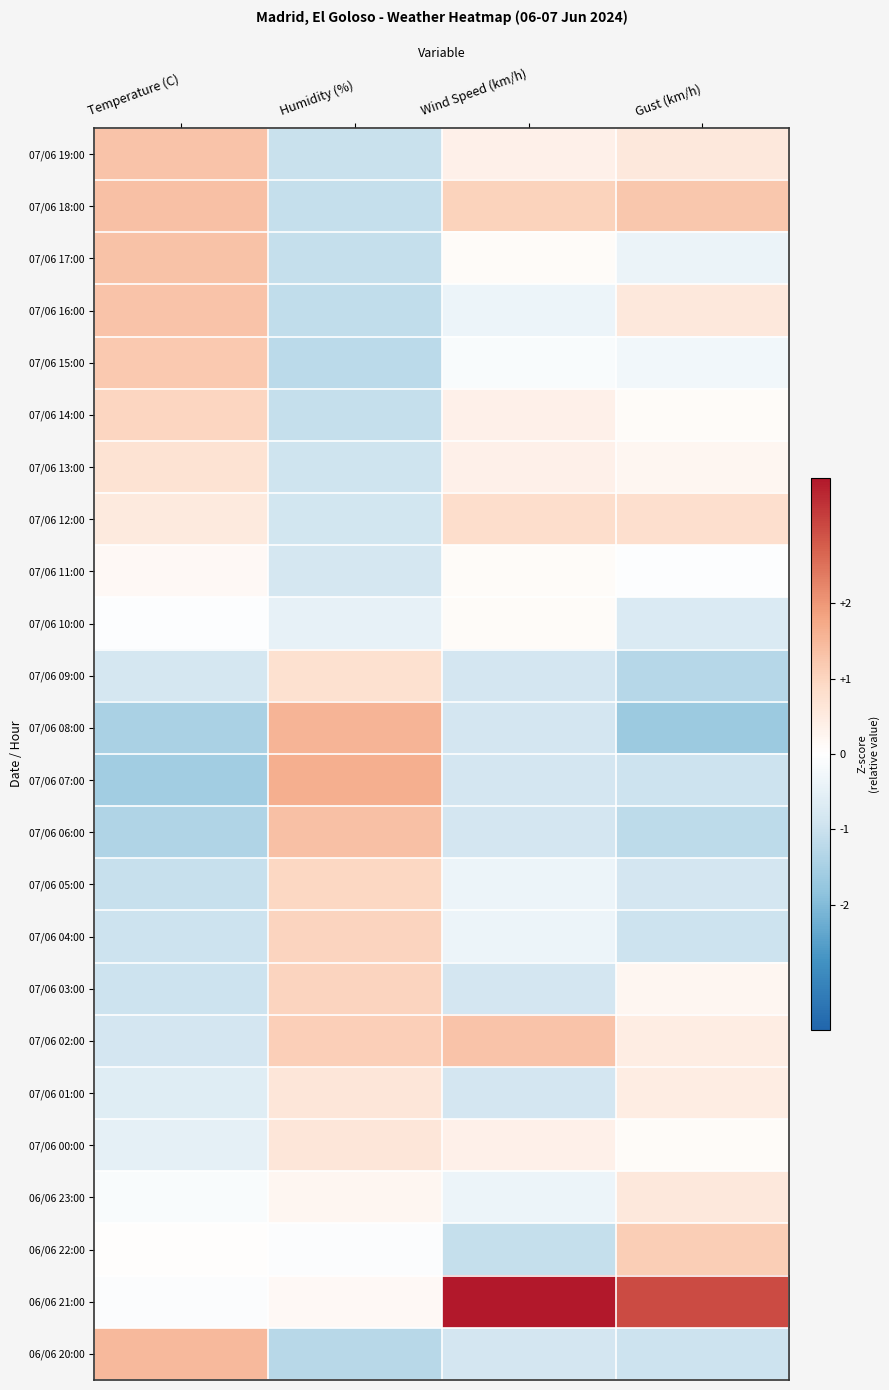

Reading left to right, transcribe all the data shown in this chart.

07/06 19:00: Temperature (C)=1.3	Humidity (%)=-1.0	Wind Speed (km/h)=0.3	Gust (km/h)=0.6
07/06 18:00: Temperature (C)=1.4	Humidity (%)=-1.1	Wind Speed (km/h)=1.1	Gust (km/h)=1.3
07/06 17:00: Temperature (C)=1.3	Humidity (%)=-1.1	Wind Speed (km/h)=0.1	Gust (km/h)=-0.4
07/06 16:00: Temperature (C)=1.3	Humidity (%)=-1.1	Wind Speed (km/h)=-0.4	Gust (km/h)=0.6
07/06 15:00: Temperature (C)=1.2	Humidity (%)=-1.2	Wind Speed (km/h)=-0.1	Gust (km/h)=-0.3
07/06 14:00: Temperature (C)=1.0	Humidity (%)=-1.1	Wind Speed (km/h)=0.3	Gust (km/h)=0.1
07/06 13:00: Temperature (C)=0.7	Humidity (%)=-0.9	Wind Speed (km/h)=0.3	Gust (km/h)=0.2
07/06 12:00: Temperature (C)=0.5	Humidity (%)=-0.9	Wind Speed (km/h)=0.8	Gust (km/h)=0.8
07/06 11:00: Temperature (C)=0.2	Humidity (%)=-0.8	Wind Speed (km/h)=0.1	Gust (km/h)=-0.0
07/06 10:00: Temperature (C)=-0.1	Humidity (%)=-0.5	Wind Speed (km/h)=0.1	Gust (km/h)=-0.7
07/06 09:00: Temperature (C)=-0.8	Humidity (%)=0.8	Wind Speed (km/h)=-0.8	Gust (km/h)=-1.3
07/06 08:00: Temperature (C)=-1.5	Humidity (%)=1.6	Wind Speed (km/h)=-0.8	Gust (km/h)=-1.7
07/06 07:00: Temperature (C)=-1.6	Humidity (%)=1.6	Wind Speed (km/h)=-0.8	Gust (km/h)=-1.0
07/06 06:00: Temperature (C)=-1.4	Humidity (%)=1.4	Wind Speed (km/h)=-0.8	Gust (km/h)=-1.2
07/06 05:00: Temperature (C)=-1.0	Humidity (%)=1.0	Wind Speed (km/h)=-0.4	Gust (km/h)=-0.8
07/06 04:00: Temperature (C)=-1.0	Humidity (%)=1.0	Wind Speed (km/h)=-0.4	Gust (km/h)=-1.0
07/06 03:00: Temperature (C)=-0.9	Humidity (%)=1.0	Wind Speed (km/h)=-0.8	Gust (km/h)=0.2
07/06 02:00: Temperature (C)=-0.8	Humidity (%)=1.1	Wind Speed (km/h)=1.3	Gust (km/h)=0.4
07/06 01:00: Temperature (C)=-0.6	Humidity (%)=0.6	Wind Speed (km/h)=-0.8	Gust (km/h)=0.4
07/06 00:00: Temperature (C)=-0.5	Humidity (%)=0.6	Wind Speed (km/h)=0.3	Gust (km/h)=0.1
06/06 23:00: Temperature (C)=-0.1	Humidity (%)=0.2	Wind Speed (km/h)=-0.4	Gust (km/h)=0.6
06/06 22:00: Temperature (C)=0.0	Humidity (%)=-0.1	Wind Speed (km/h)=-1.1	Gust (km/h)=1.1
06/06 21:00: Temperature (C)=-0.1	Humidity (%)=0.1	Wind Speed (km/h)=3.7	Gust (km/h)=3.0
06/06 20:00: Temperature (C)=1.5	Humidity (%)=-1.3	Wind Speed (km/h)=-0.8	Gust (km/h)=-1.0